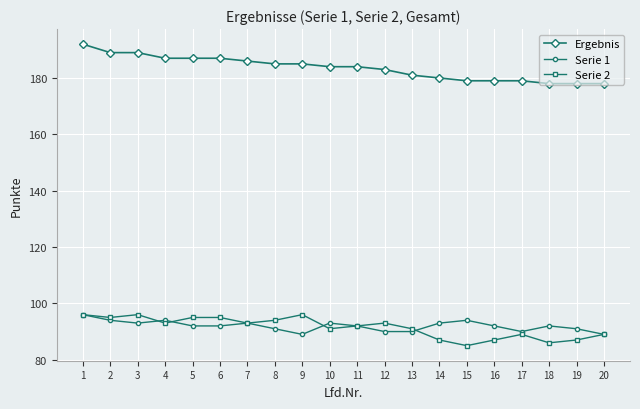

What is the difference between the highest and lowest values at 18?

92